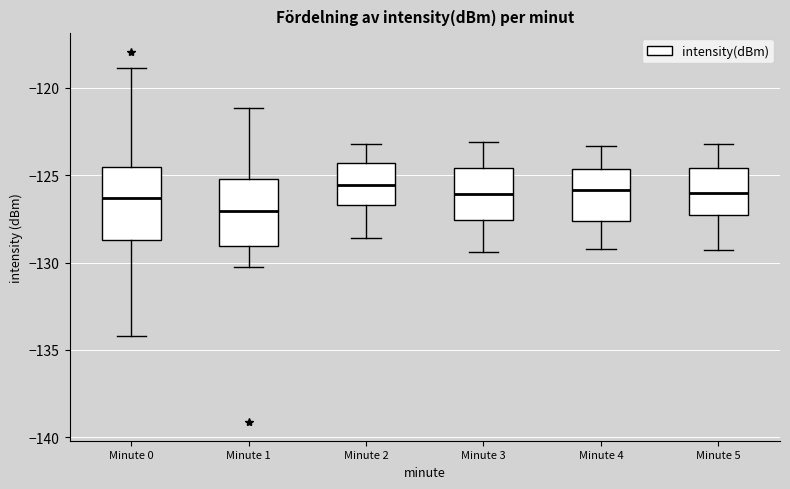

Where does the lower whisker of the box for Minute 1 end on the y-axis? The values are not printed on the chart, so give them approximately, as read against the axis.

-130.5